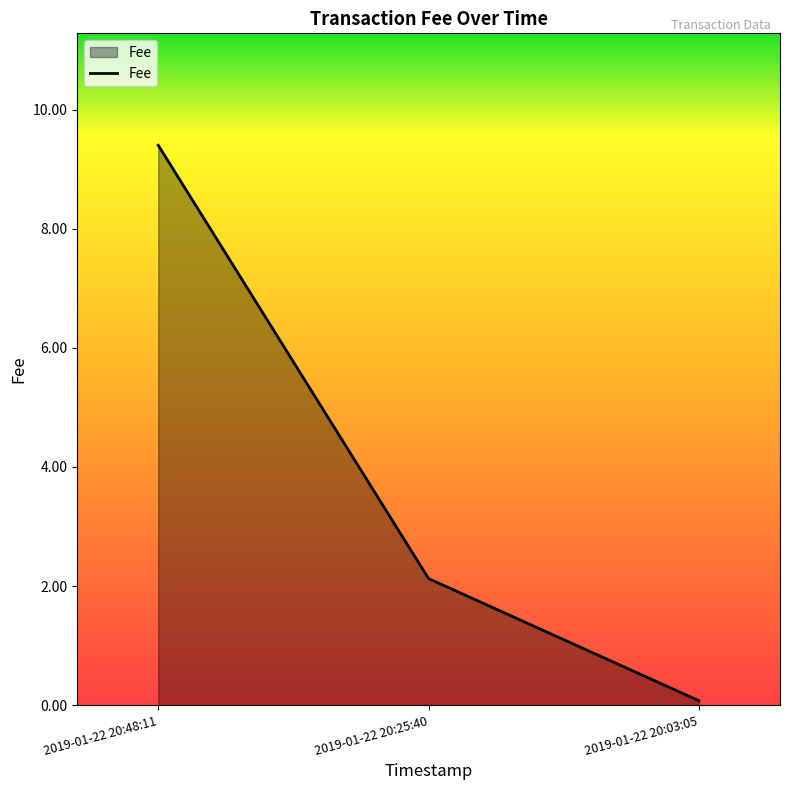

Which category has the highest value across all series?

2019-01-22 20:48:11